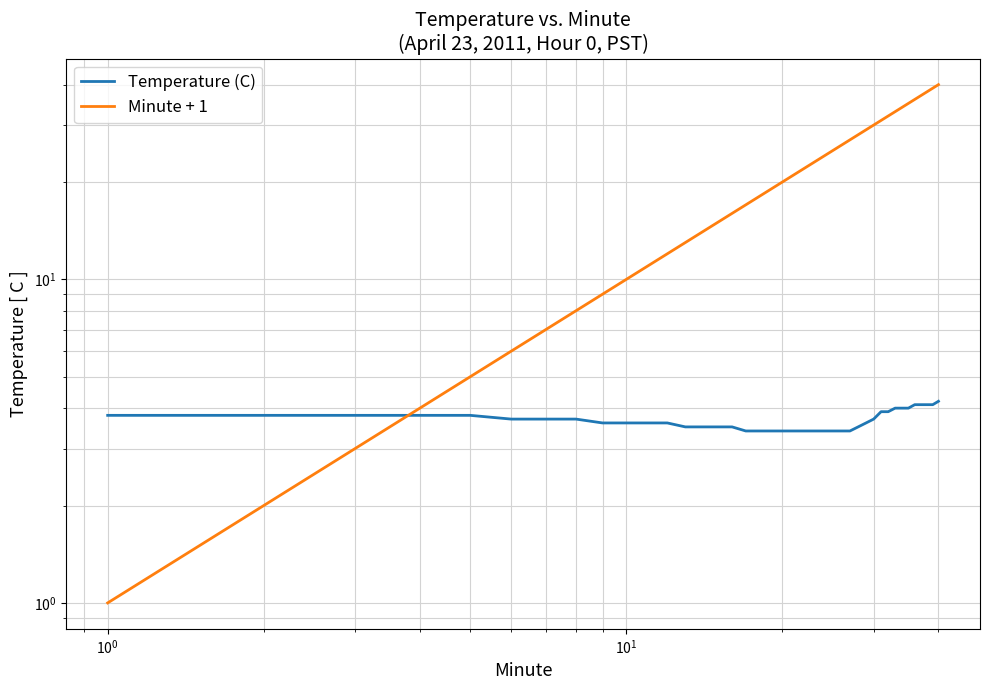

Rank the series by their average value, from lowest to highest.

Temperature (C), Minute + 1